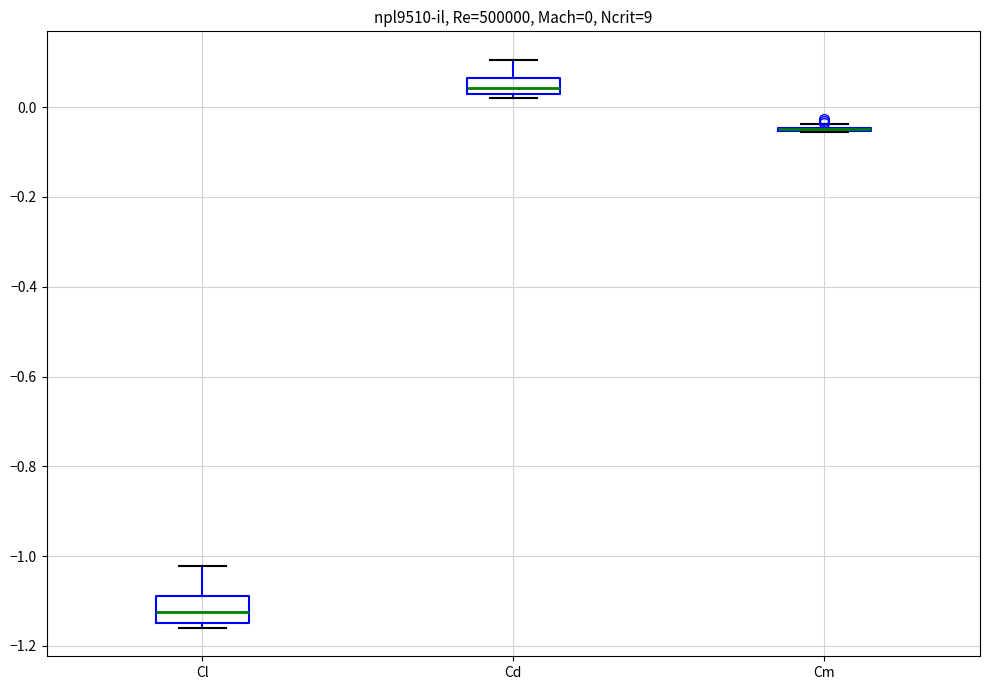

Which box is the tallest, from its lower edge to its upper edge?

Cl